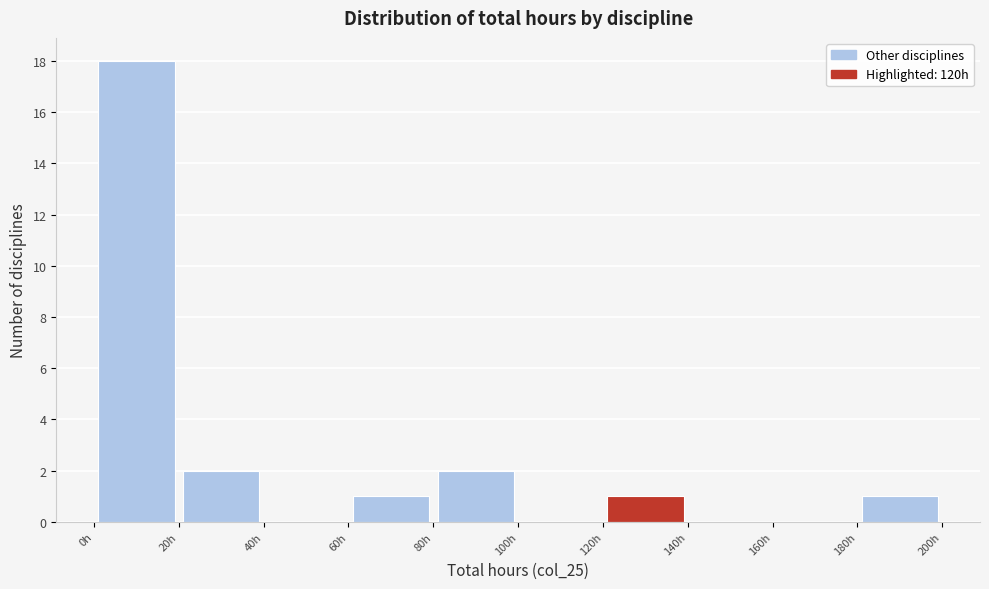

Reading left to right, transcribe this chart: for each bar, give the range it covers on the x-axis and its height. The values are not printed on the chart, so give them approximately, as read against the axis.

0 to 20: 18
20 to 40: 2
40 to 60: 0
60 to 80: 1
80 to 100: 2
100 to 120: 0
120 to 140: 1
140 to 160: 0
160 to 180: 0
180 to 200: 1